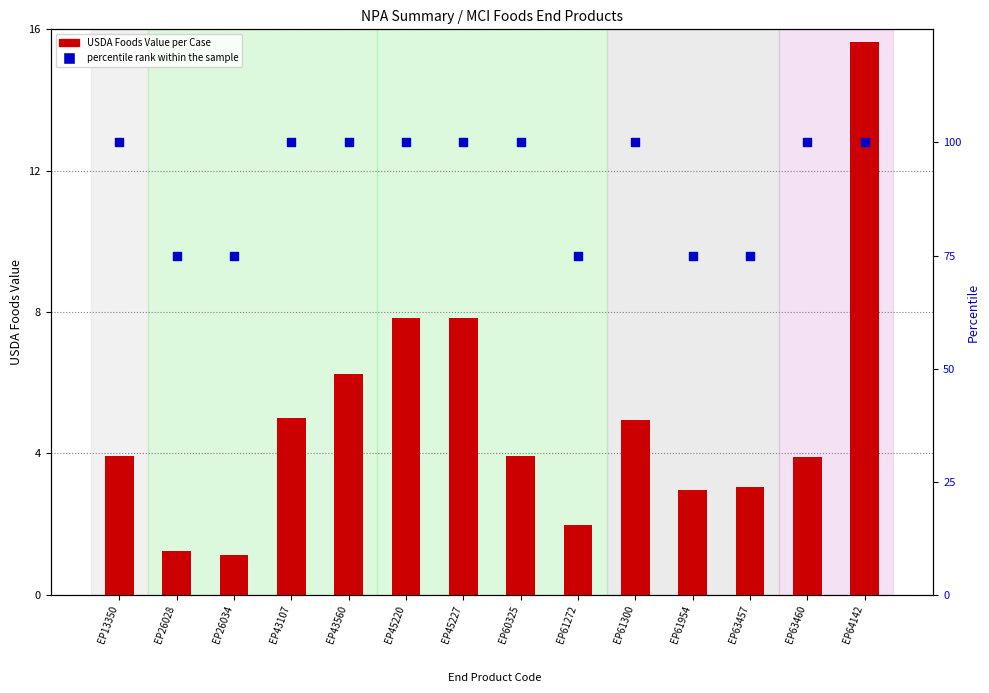

At how many categories does at least one series exceed 18?

14